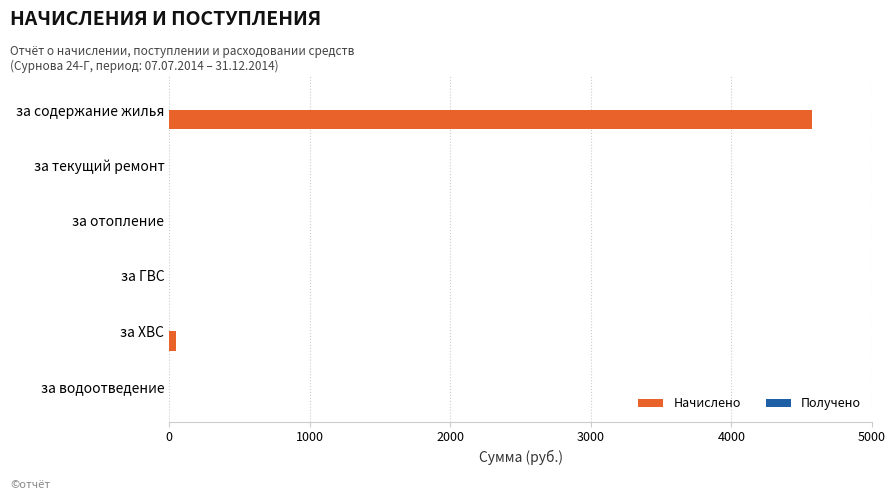

Reading top to bottom, transcribe all the data shown in this chart.

за содержание жилья=4569.7	за текущий ремонт=0.0	за отопление=0.0	за ГВС=0.0	за ХВС=46.6	за водоотведение=0.0